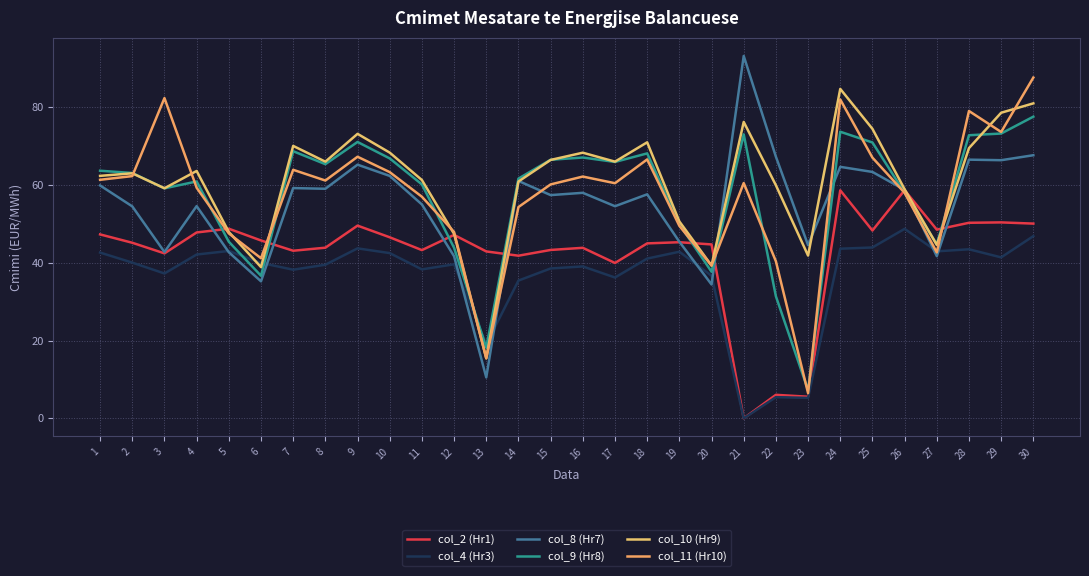

What is the total value across all series at 15?

332.5